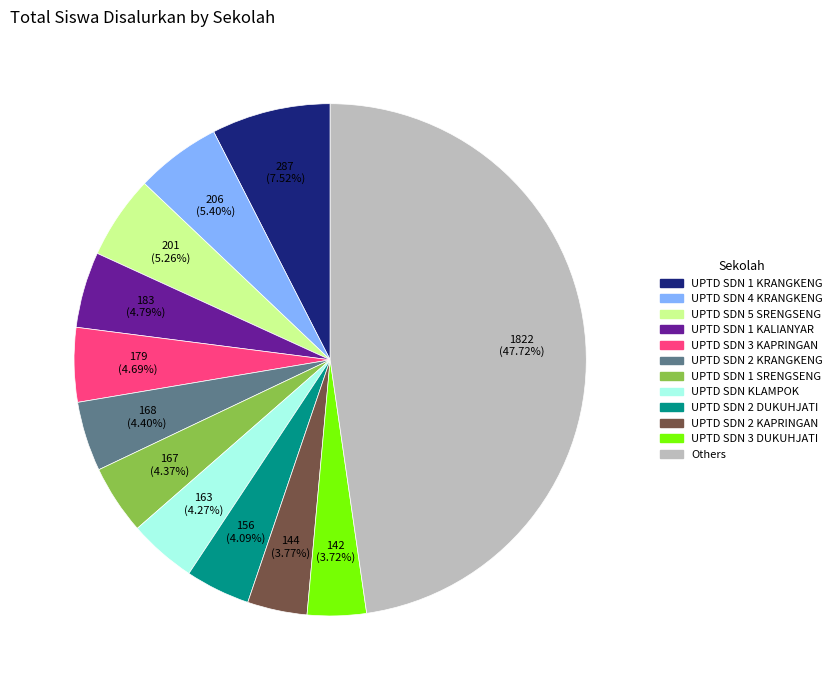

Does any single category account for the majority?

No